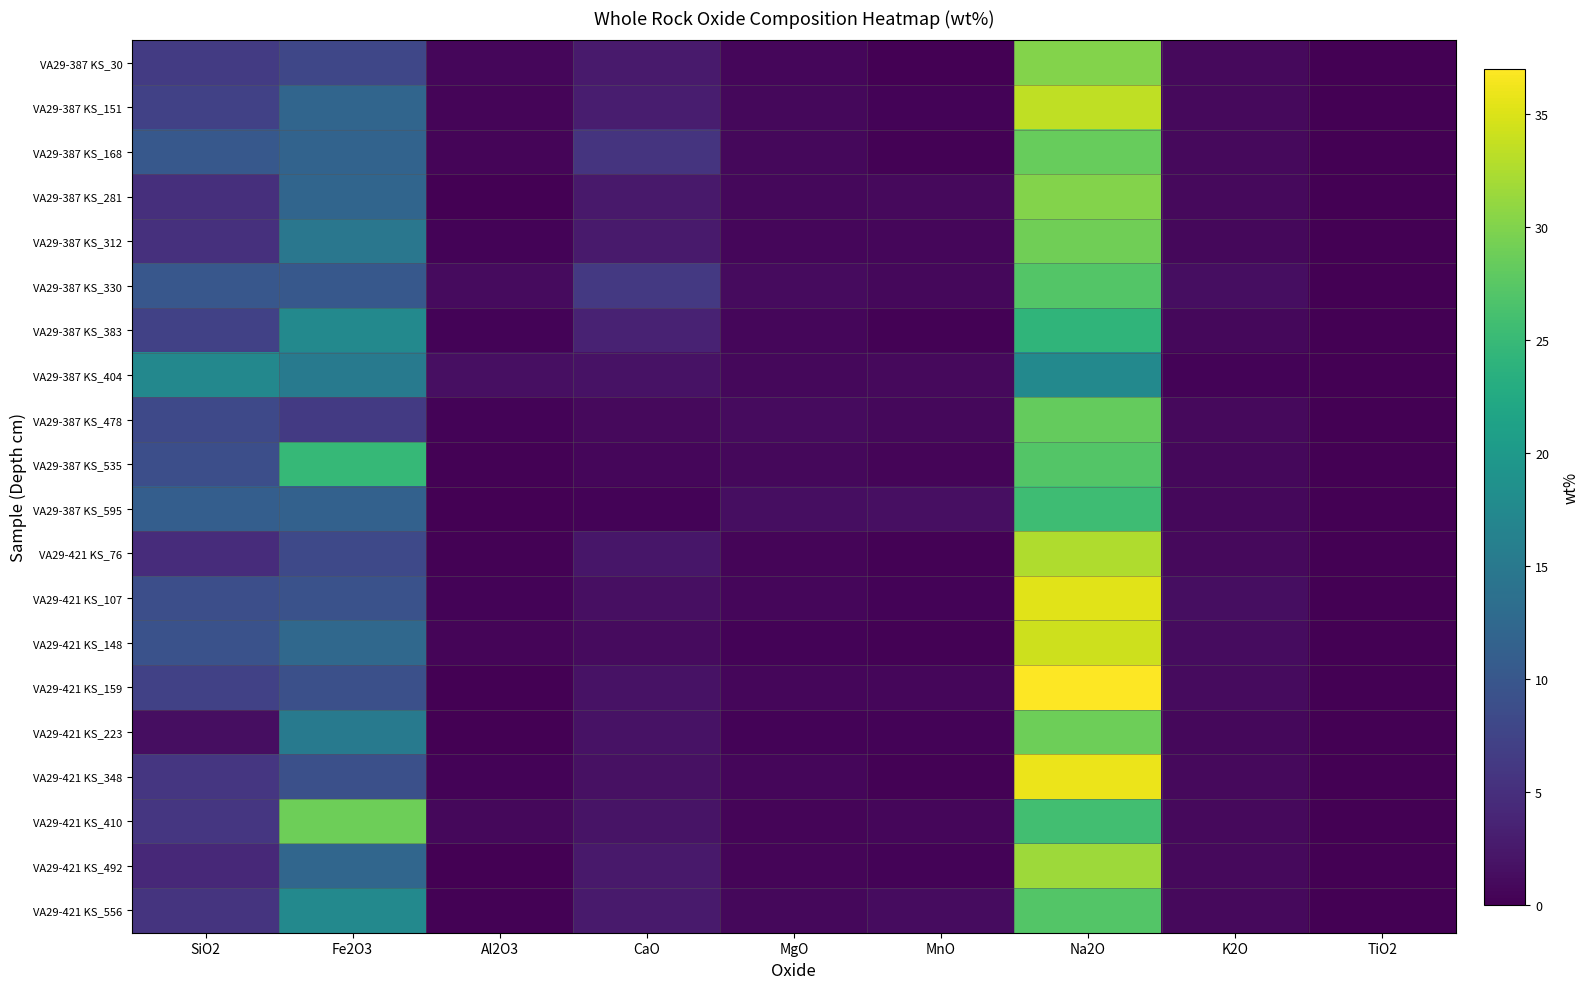

What is the total value across all series at MgO?

14.3